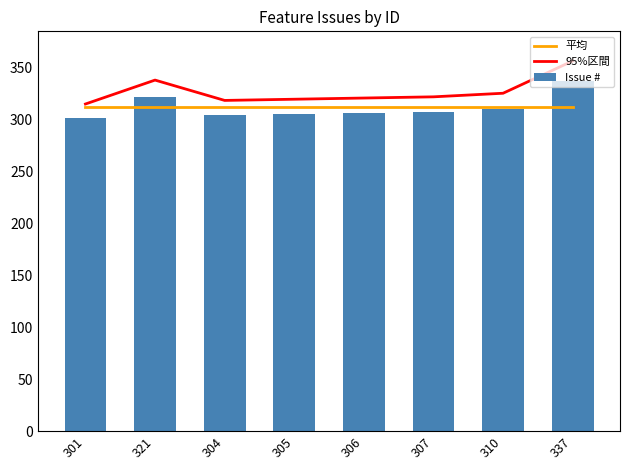

Between 310 and 301, which is larger?

310